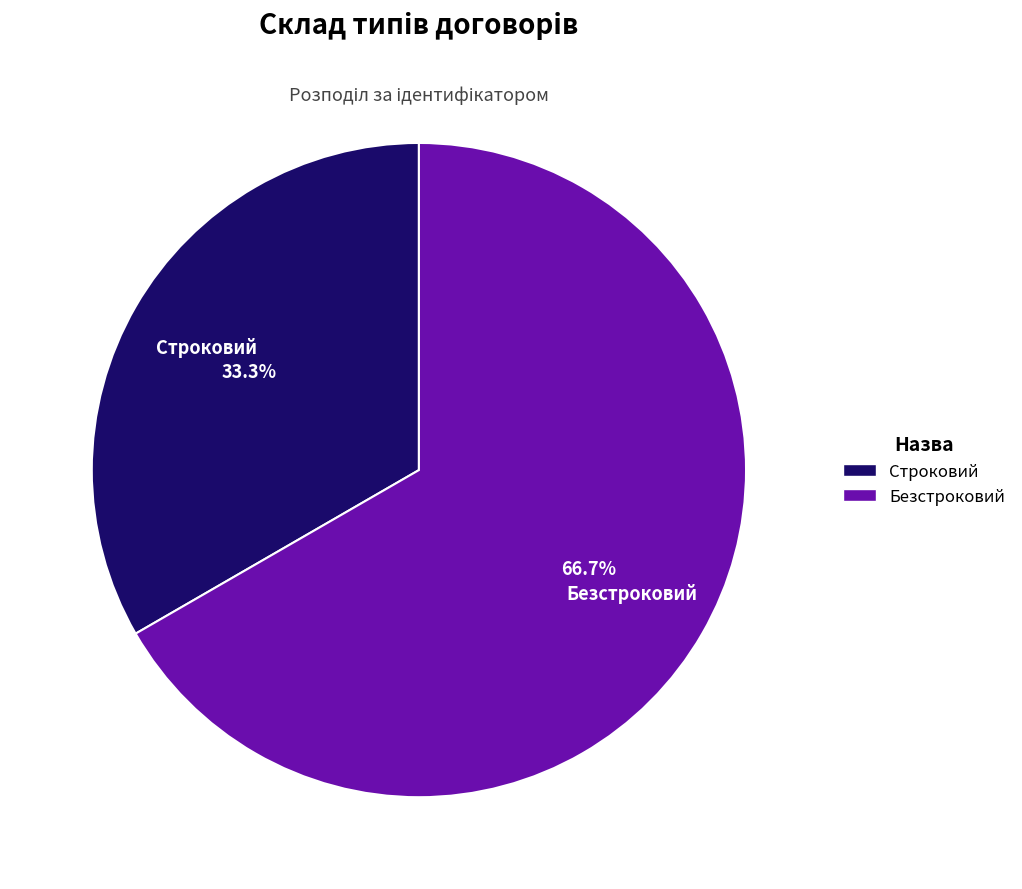

What percentage is NOT represented by Строковий?

66.7%